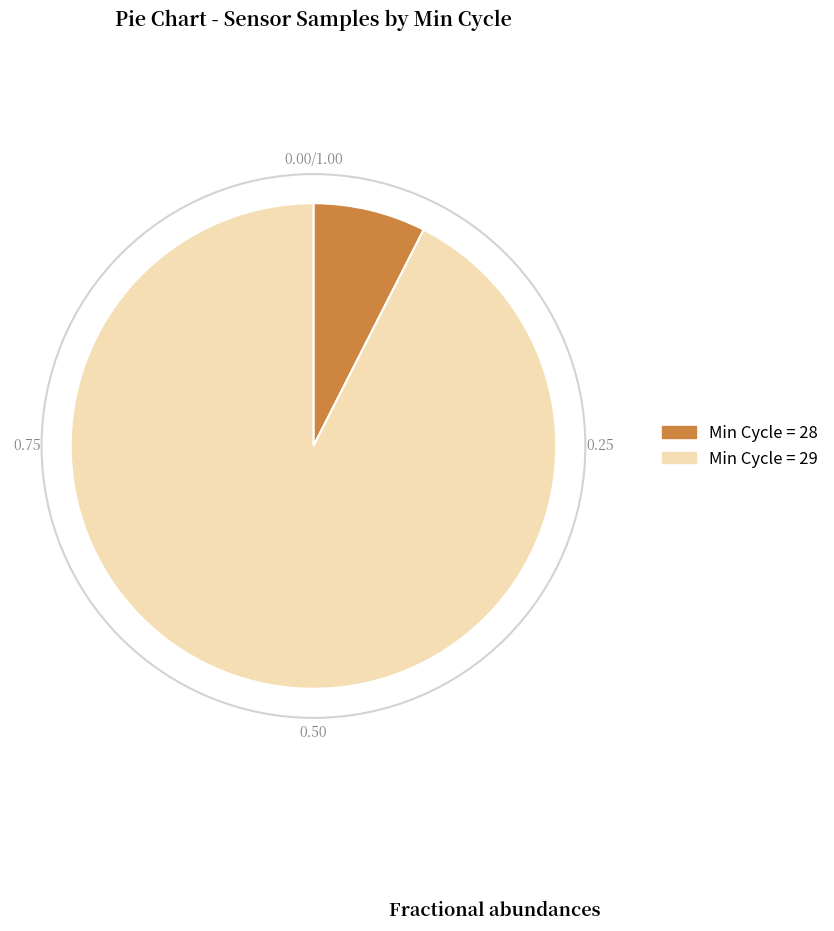

How many segments does this pie chart have?

2